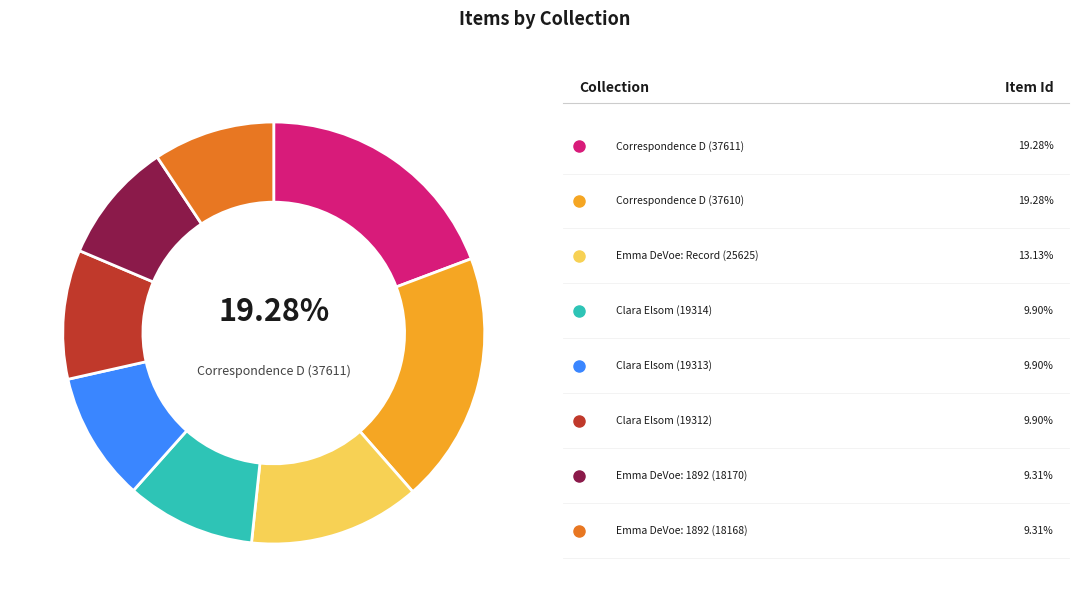

Is there any slice that represents more than half of the pie?

No